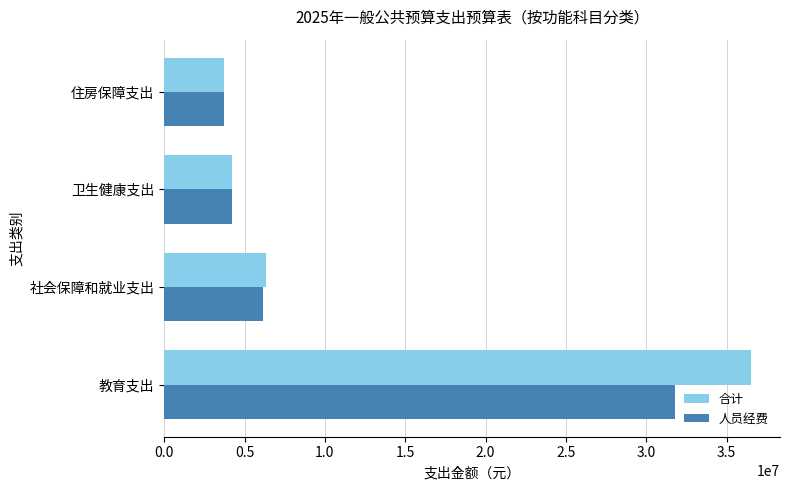

How many values in the 合计 series are below 6312485?

2